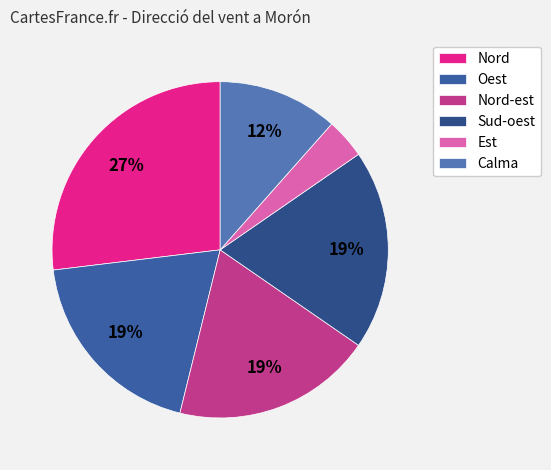

Which slice is the largest?

Nord